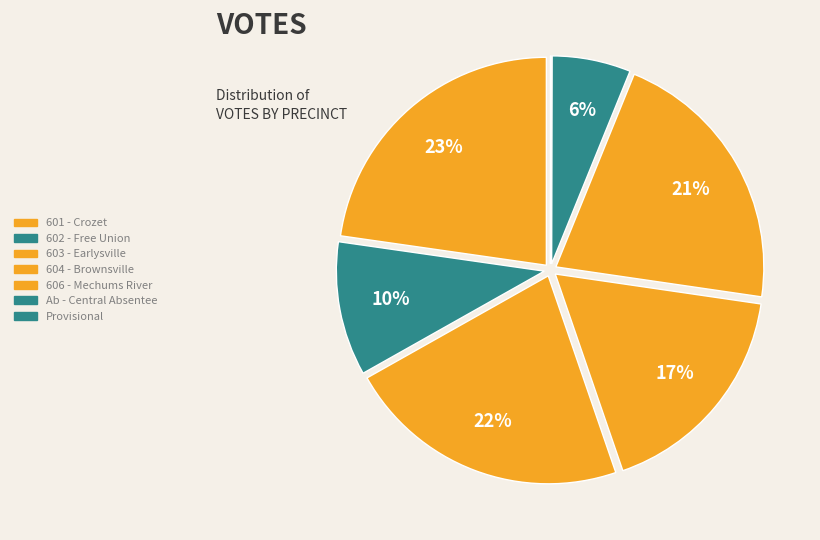

Is there any slice that represents more than half of the pie?

No